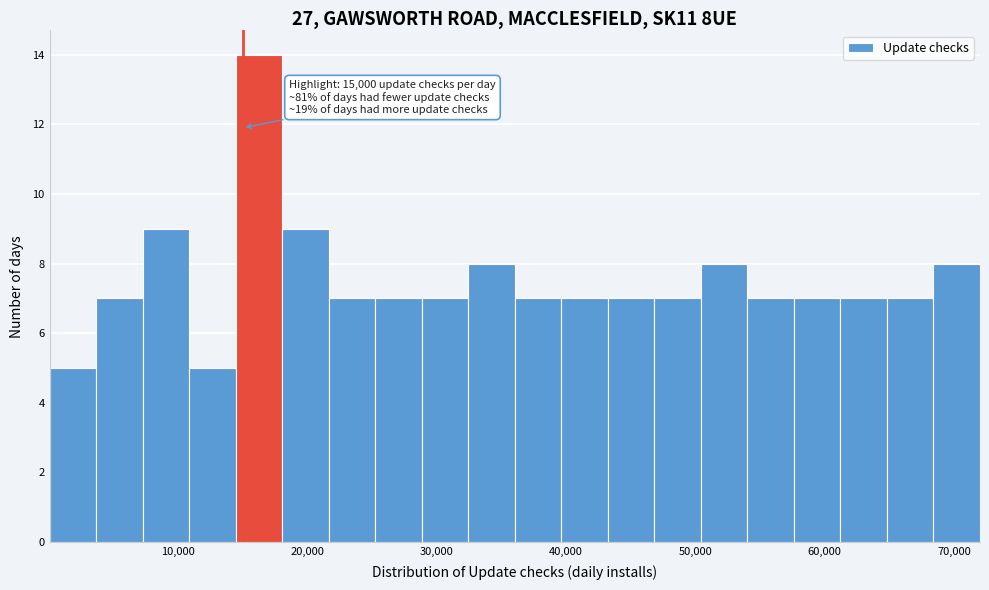

Read against the x-axis, roughly where is the centre of the tallest bar?

16000